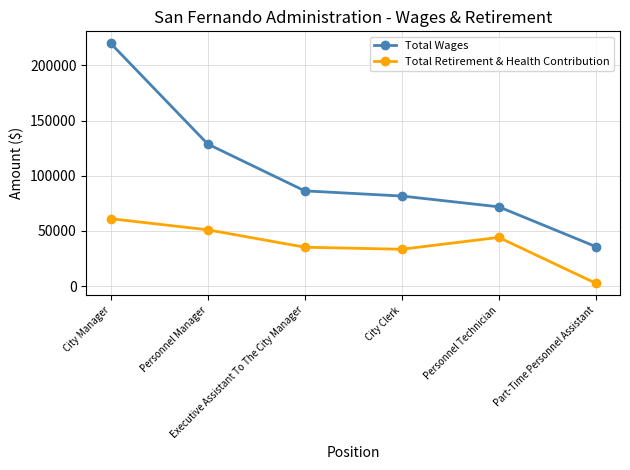

What is the greatest value displayed?

219971